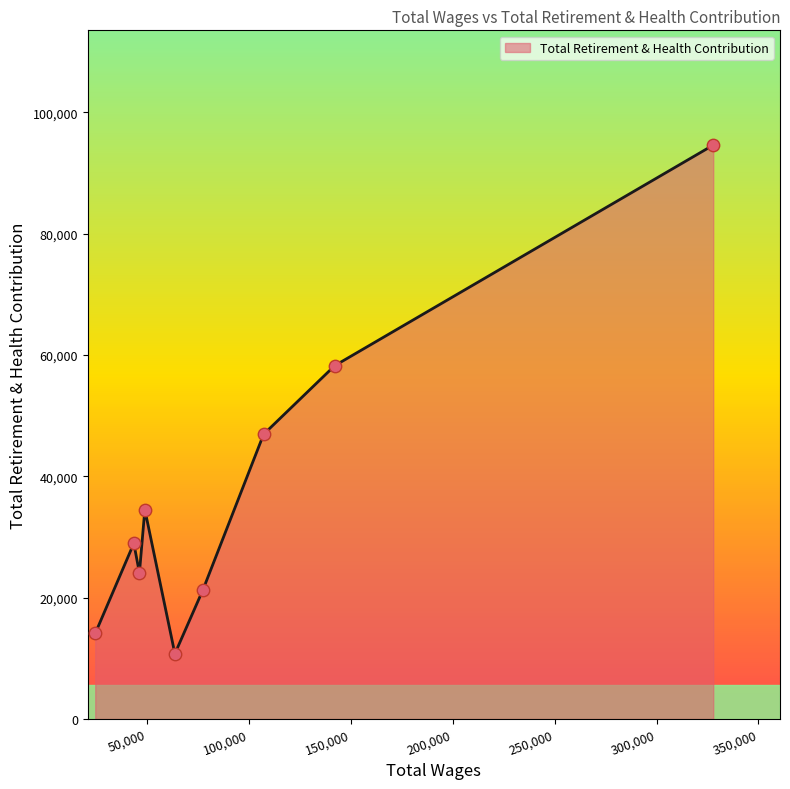

What is the minimum value shown in the chart?

10750